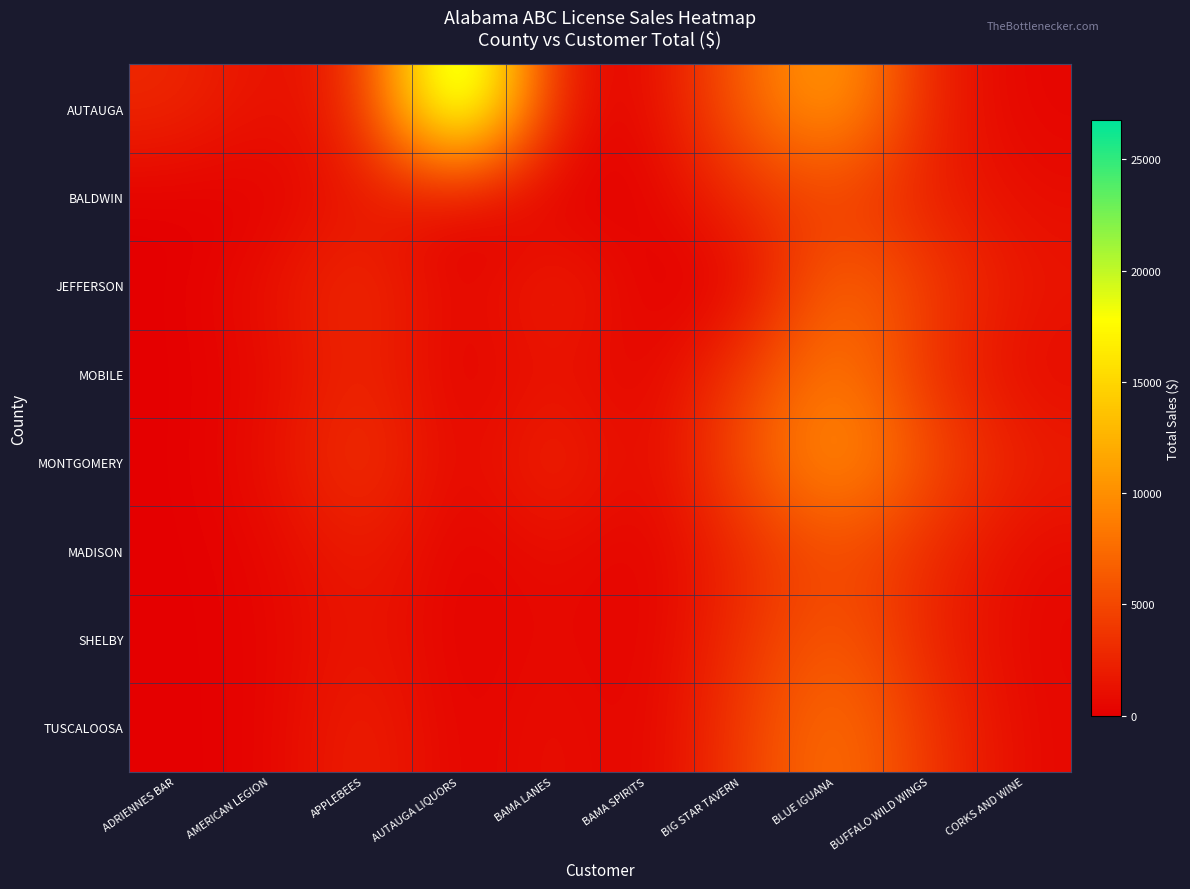

What is the spread (max minus min) of values at BAMA SPIRITS?

251.4